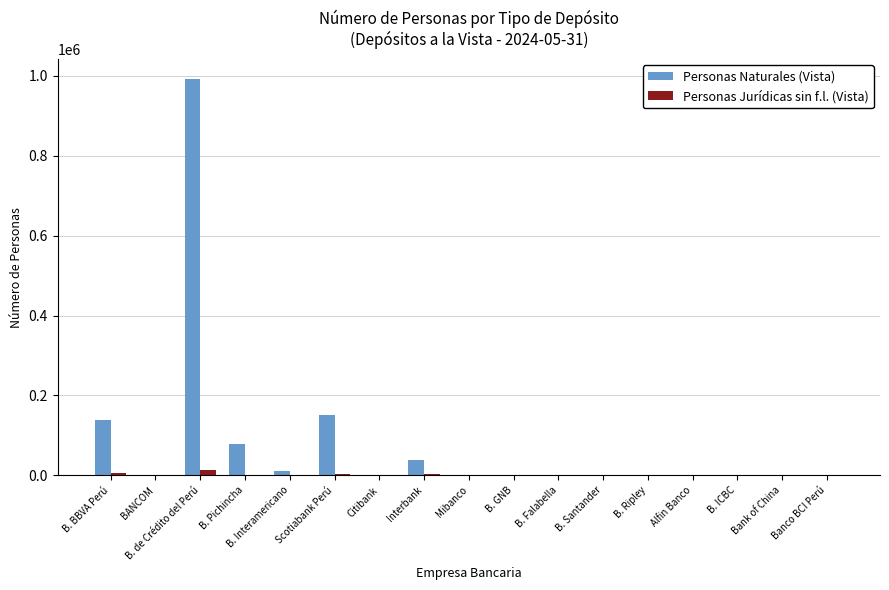

At which label does Personas Naturales (Vista) reach its peak?

B. de Crédito del Perú